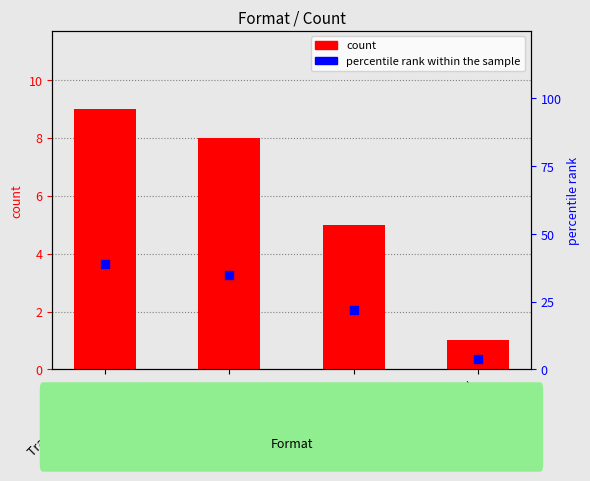

Is the value of count at Hardcover greater than the value of percentile rank within the sample at Hardcover?

No